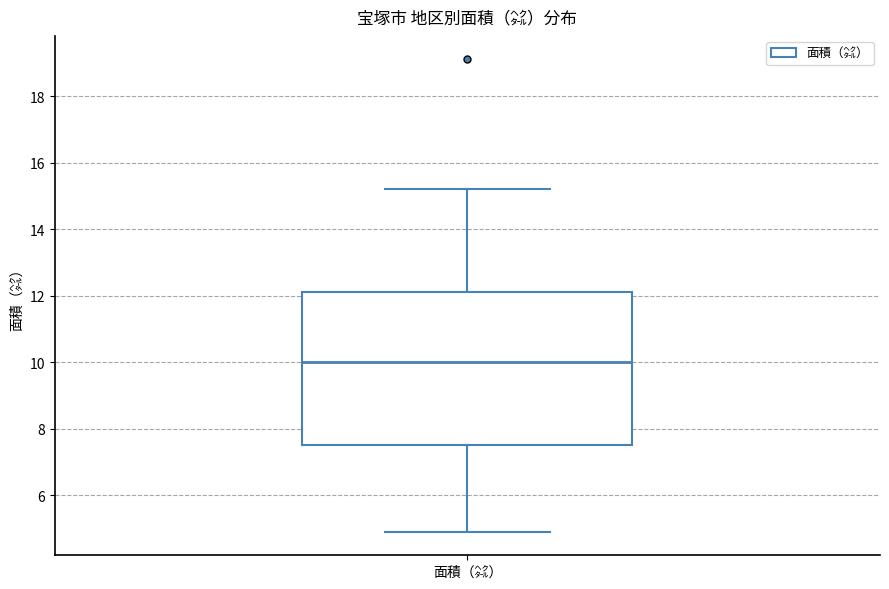

Transcribe this box plot: give where the median line is, the range the box spans, and where the two whiskers end, as read against the y-axis. The values are not printed on the chart, so give them approximately, as read against the axis.

median 10.0, box 7.6 to 12.2, whiskers 5.0 to 15.2